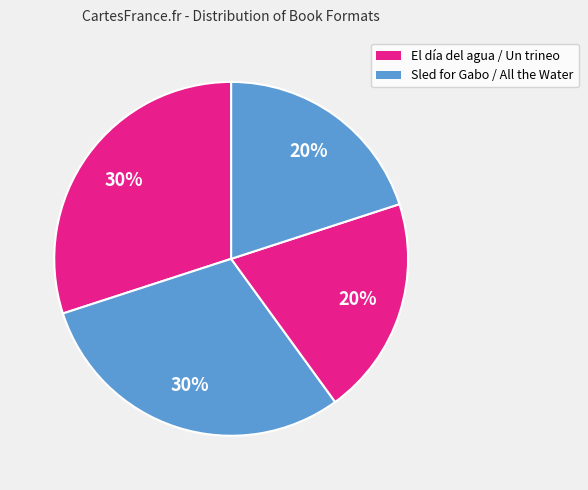

What is the smallest slice in the pie chart?

Sled for Gabo